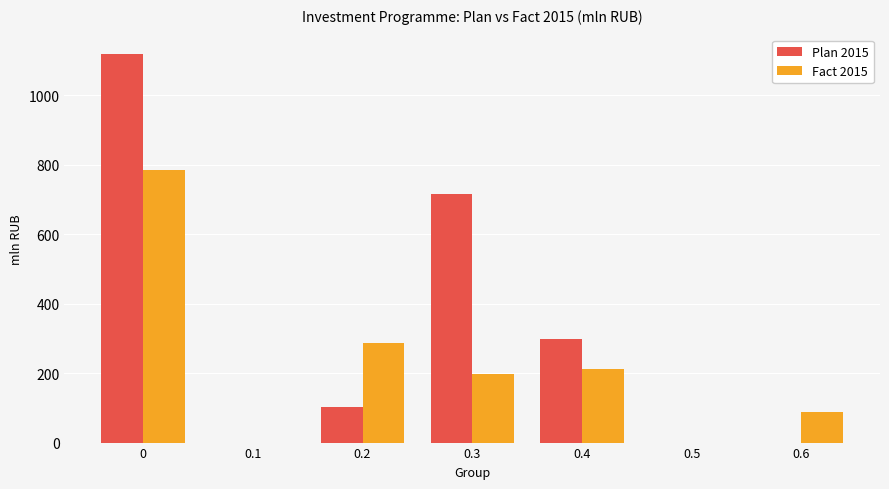

What is the sum of the Plan 2015 values at 0.3 and 0.4?

1016.2